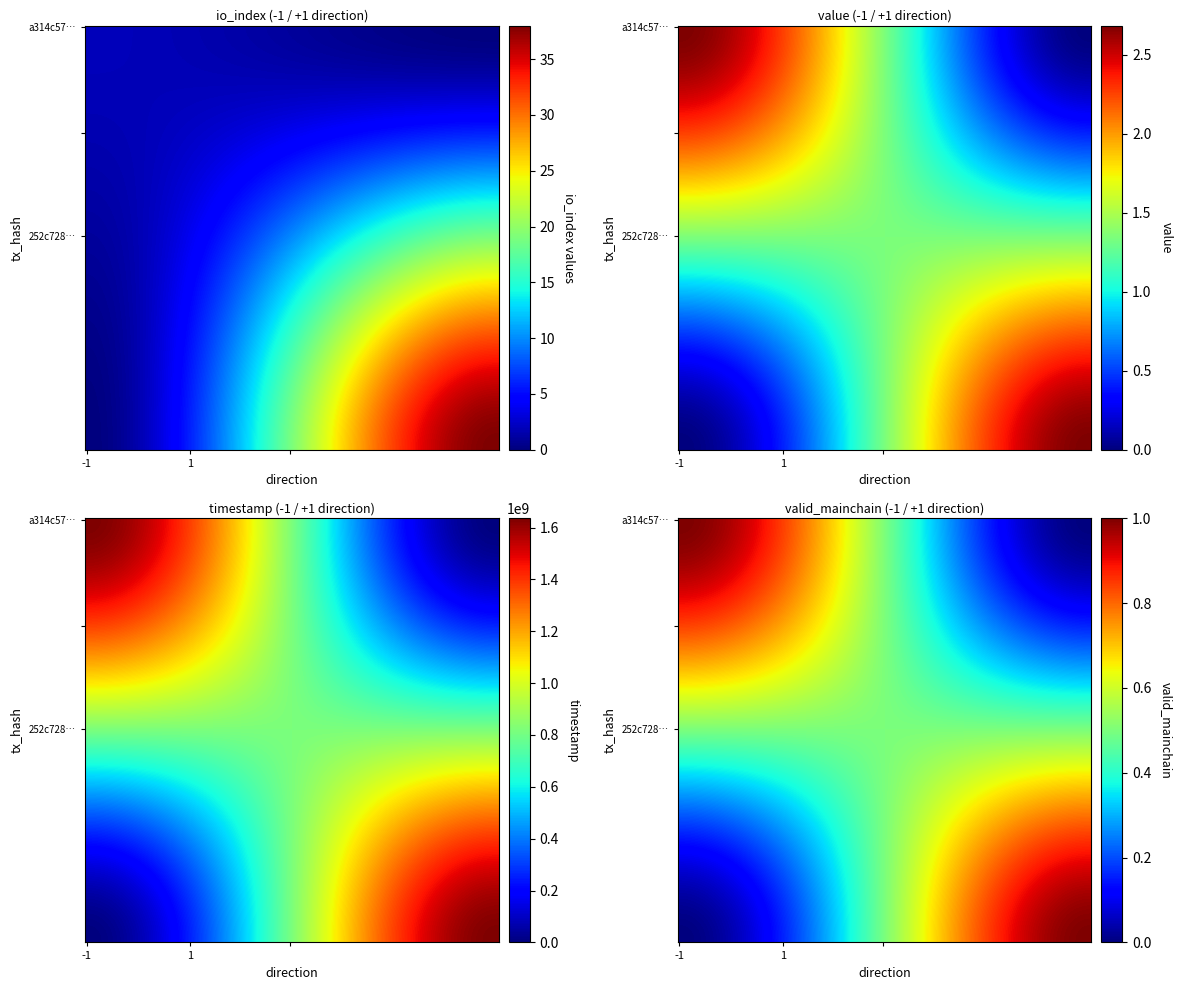

Reading right to left, extract all data points from this chart.

a314c57a30e6b0ce8a84d9558865c309c02a949: 1636202457.0	2.7	1.0	2.0	-1.0
252c728c0b03c72e08fbcb6f0fd29f103d67fe7: 1636170448.0	2.7	1.0	38.0	1.0